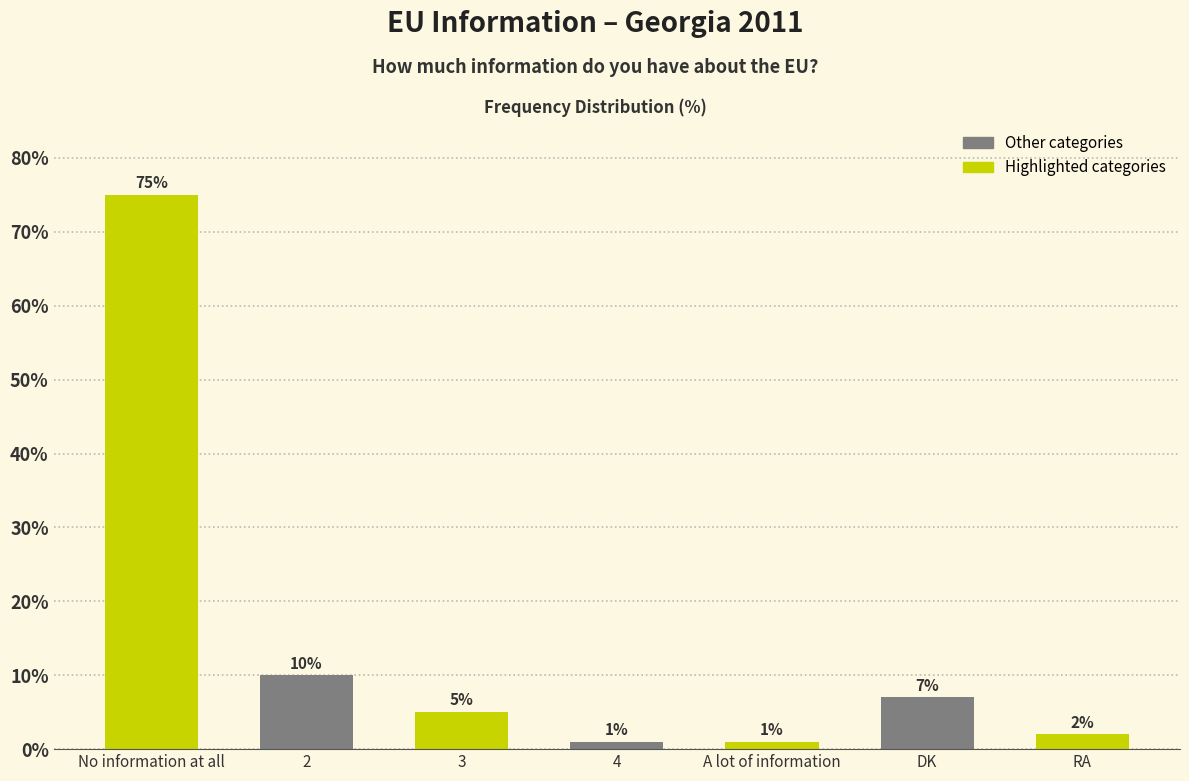

Is it true that the value at DK is 7?

True